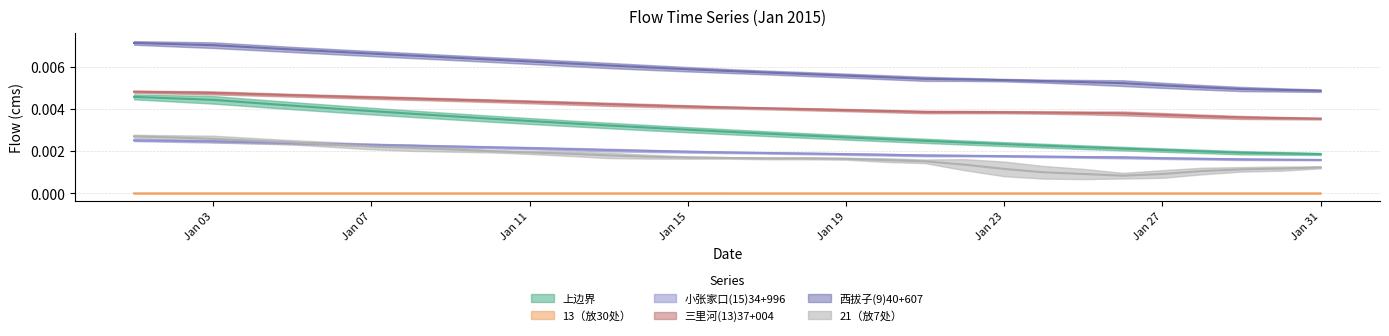

How many categories are shown in the chart?

31